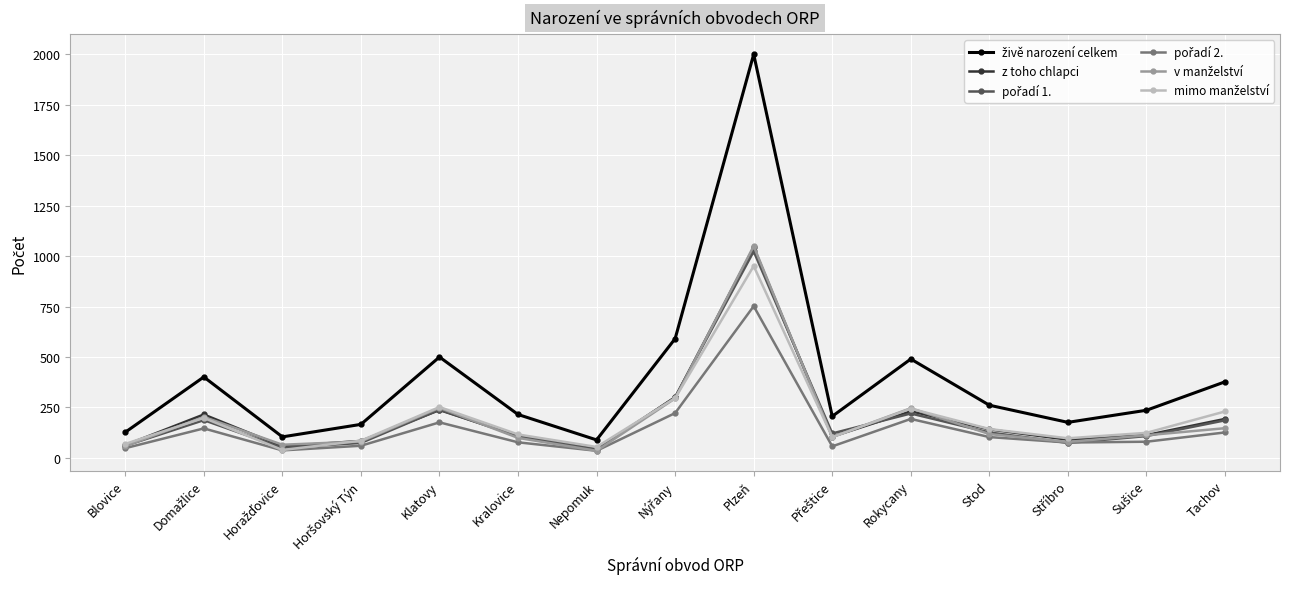

Which category has the highest value across all series?

Plzeň